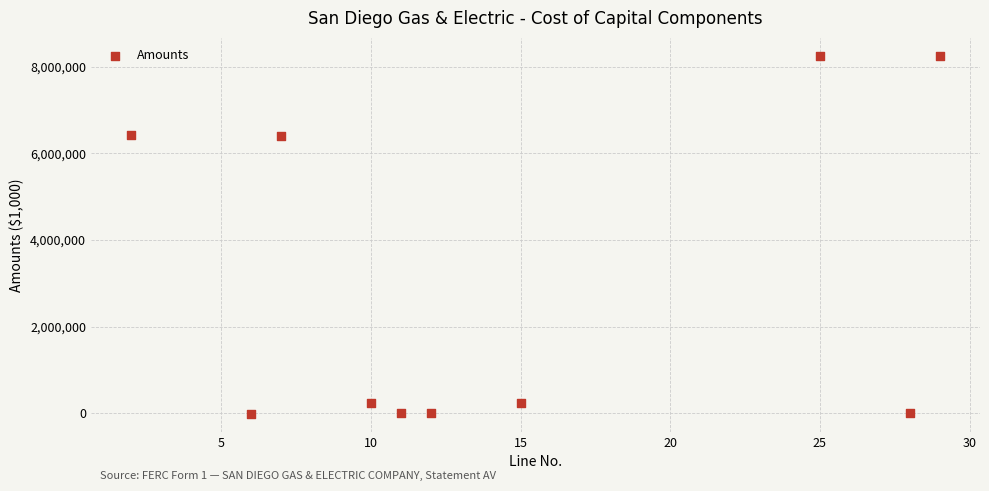

What is the average X value?

14.5